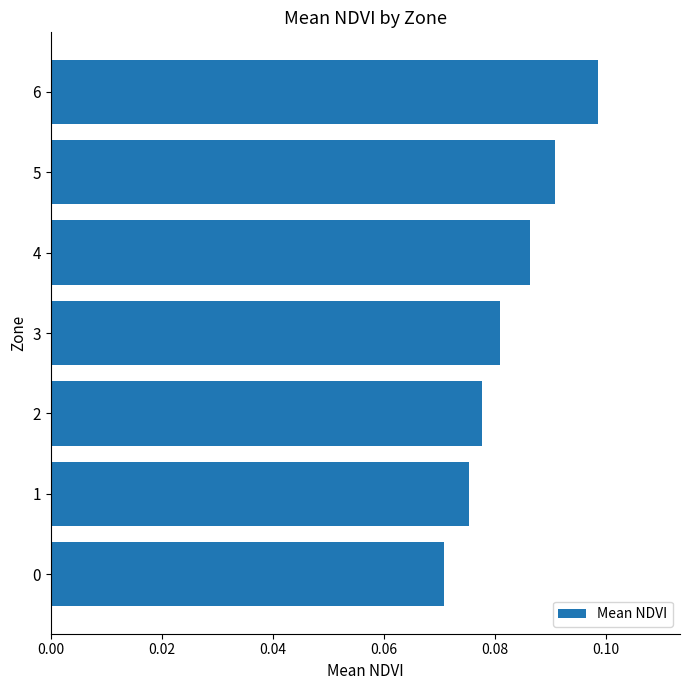

How many distinct data groups are displayed?

1